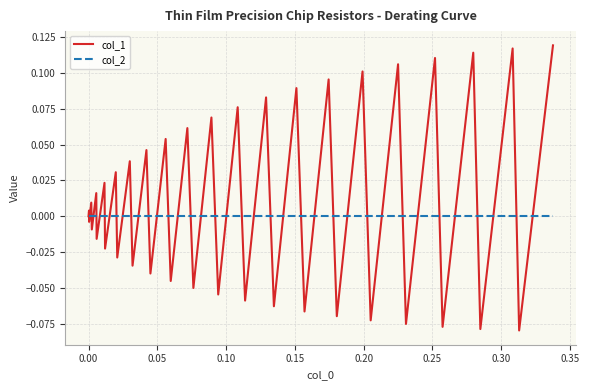

Rank the series by their average value, from lowest to highest.

col_2, col_1